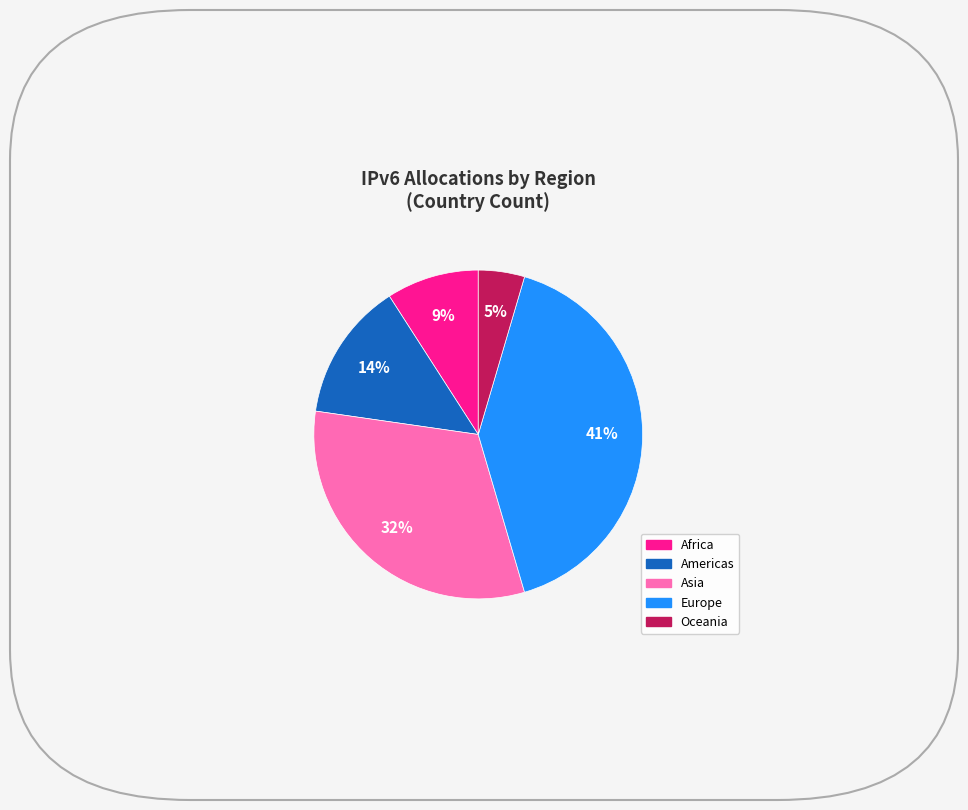

To the nearest percent, what portion does Americas represent?

14%